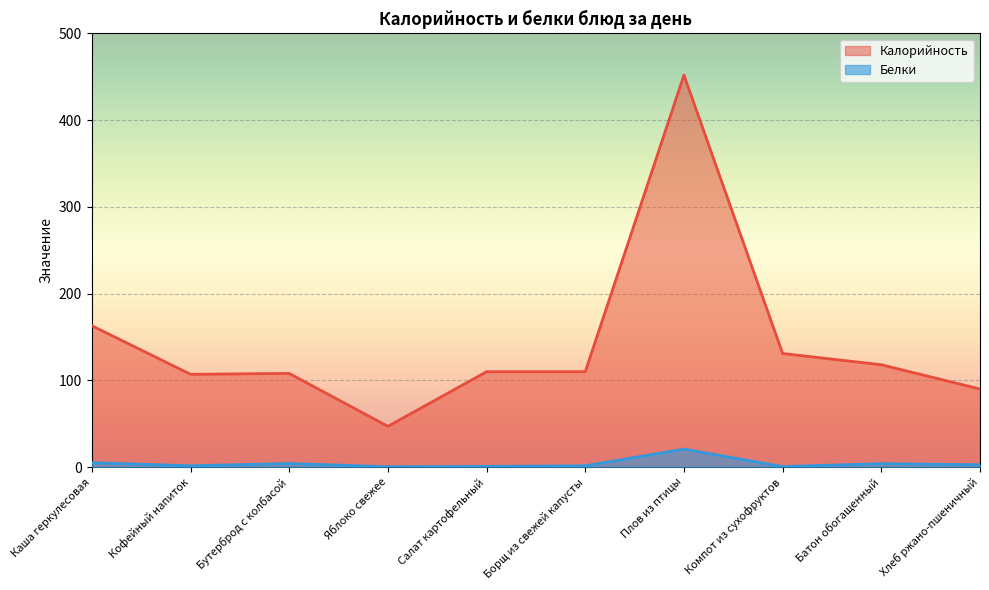

How many values in the Белки series exceed 2?

5